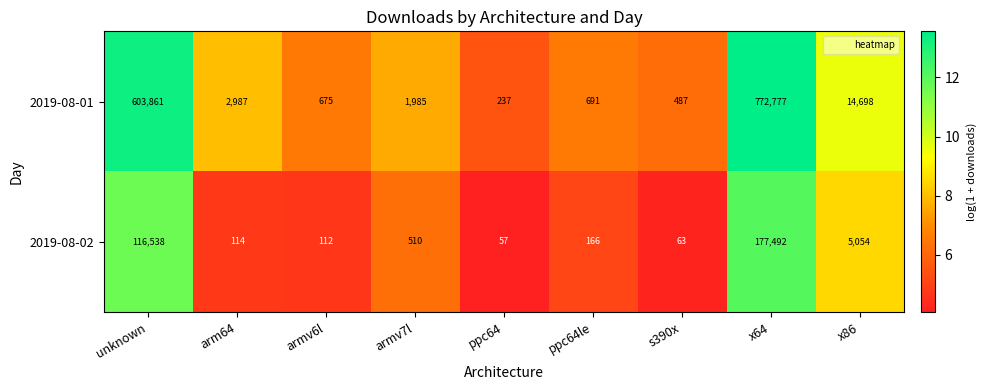

What is the difference between the highest and lowest values at ppc64le?

525